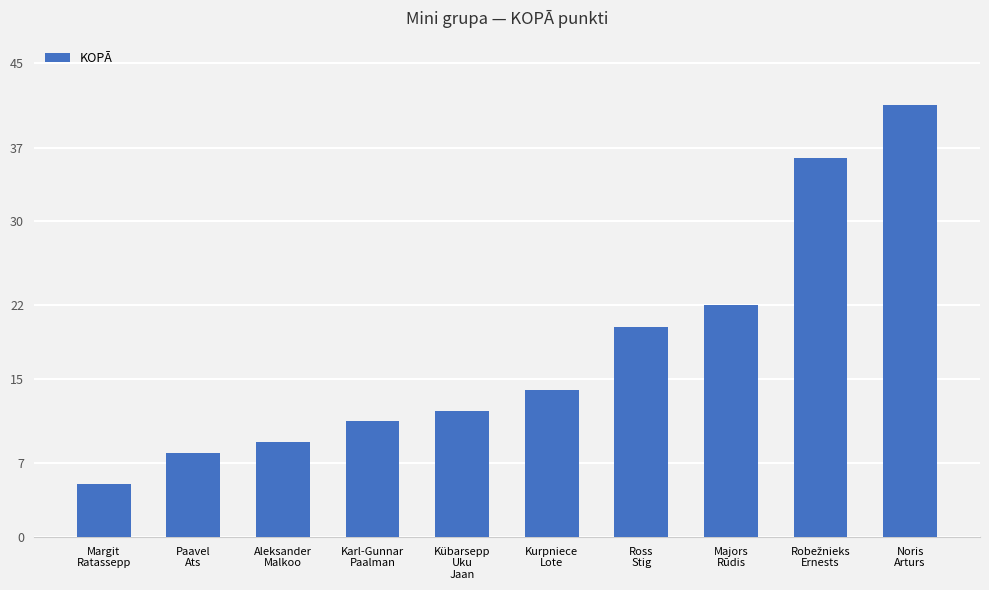

What is the change in value from Karl-Gunnar
Paalman to Kurpniece
Lote?

+3